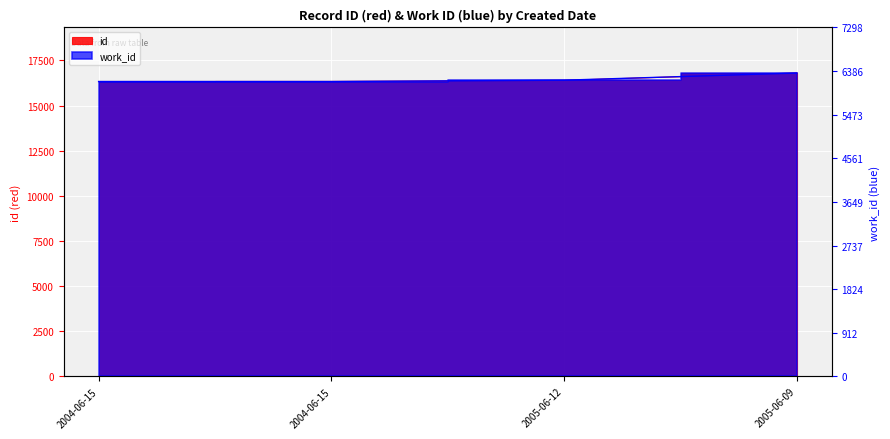

Rank the series at 2004-06-15 from highest to lowest value.

id, work_id